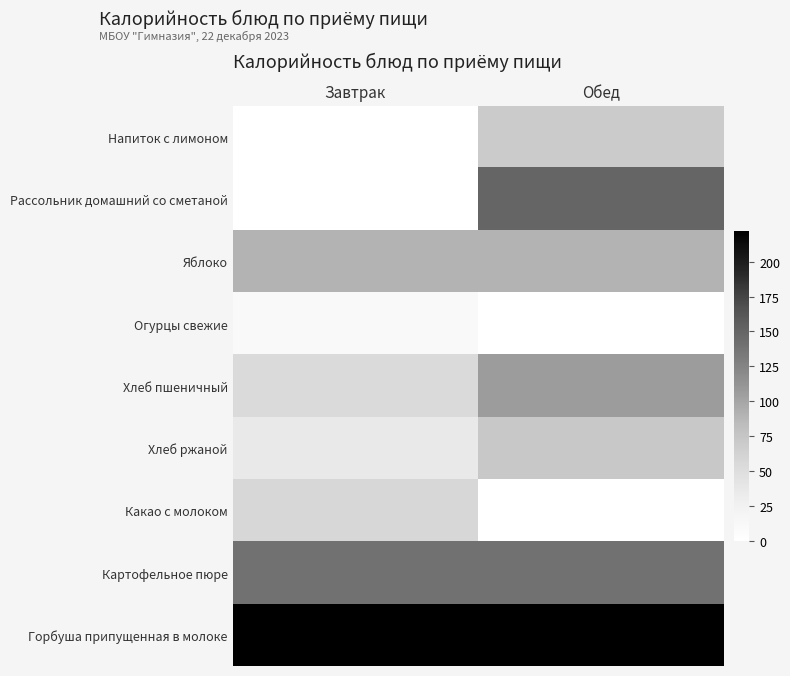

List the series in order of their peak value, lowest first.

Огурцы свежие, Какао с молоком, Напиток с лимоном, Хлеб ржаной, Яблоко, Хлеб пшеничный, Картофельное пюре, Рассольник домашний со сметаной, Горбуша припущенная в молоке